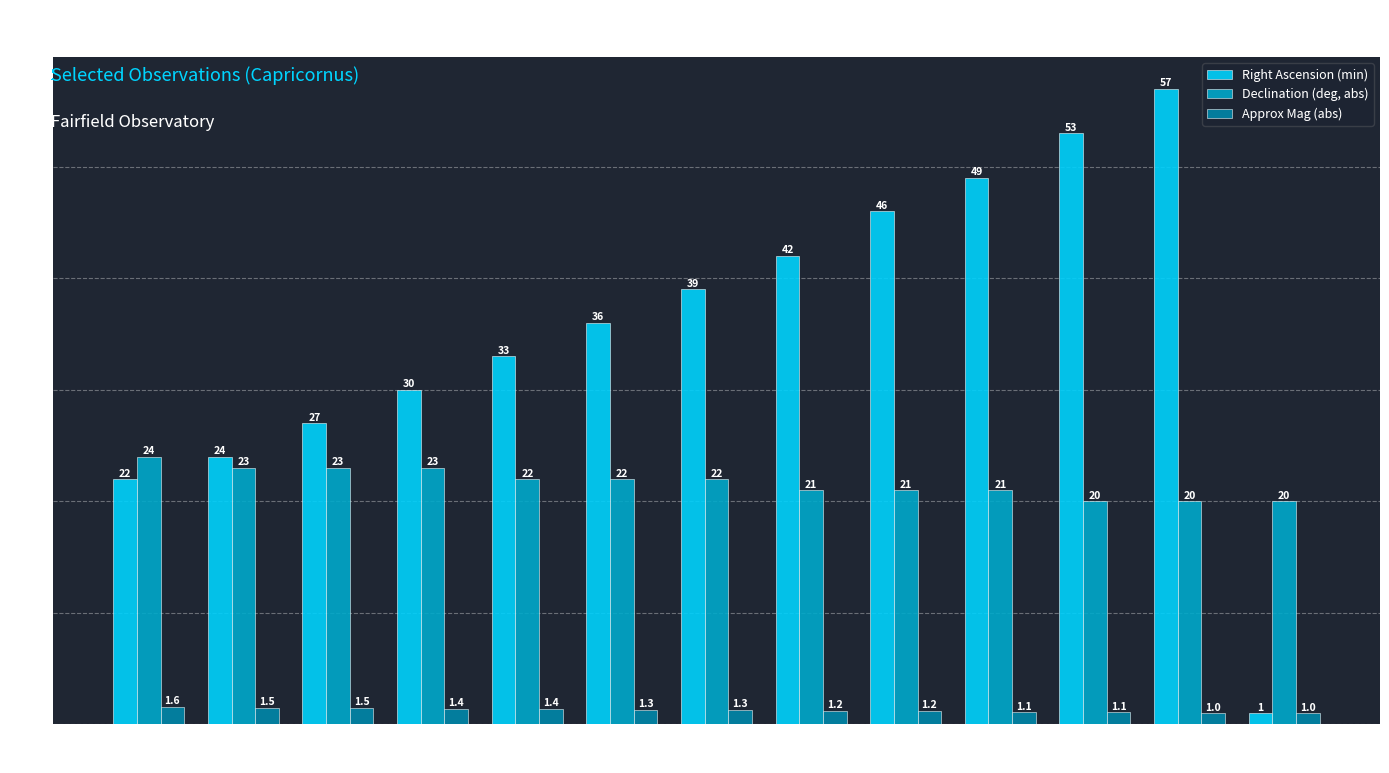

Reading left to right, extract all data points from this chart.

Right Ascension (min): 22.0	24.0	27.0	30.0	33.0	36.0	39.0	42.0	46.0	49.0	53.0	57.0	1.0
Declination (deg, abs): 24.0	23.0	23.0	23.0	22.0	22.0	22.0	21.0	21.0	21.0	20.0	20.0	20.0
Approx Mag (abs): 1.6	1.5	1.5	1.4	1.4	1.3	1.3	1.2	1.2	1.1	1.1	1.0	1.0